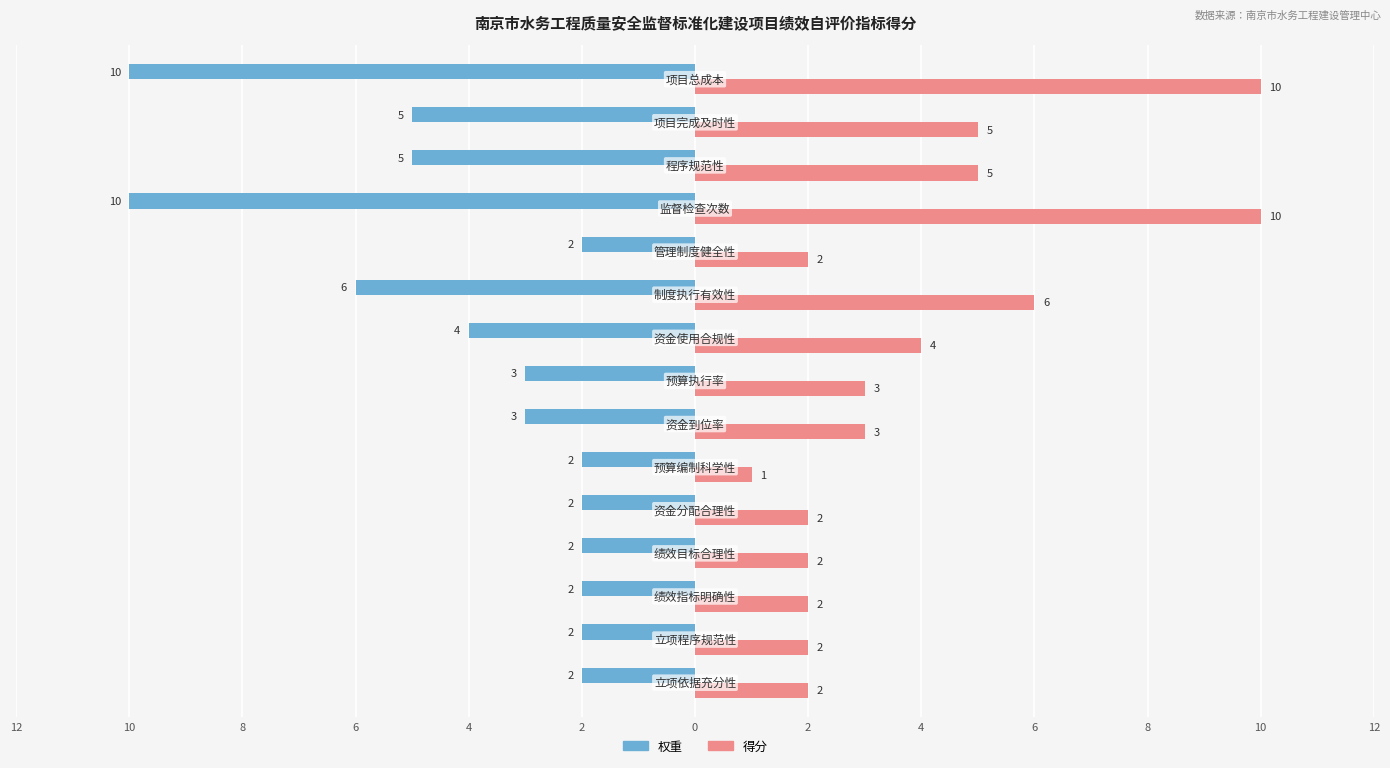

Reading left to right, transcribe all the data shown in this chart.

权重: -2	-2	-2	-2	-2	-2	-3	-3	-4	-6	-2	-10	-5	-5	-10
得分: 2	2	2	2	2	1	3	3	4	6	2	10	5	5	10